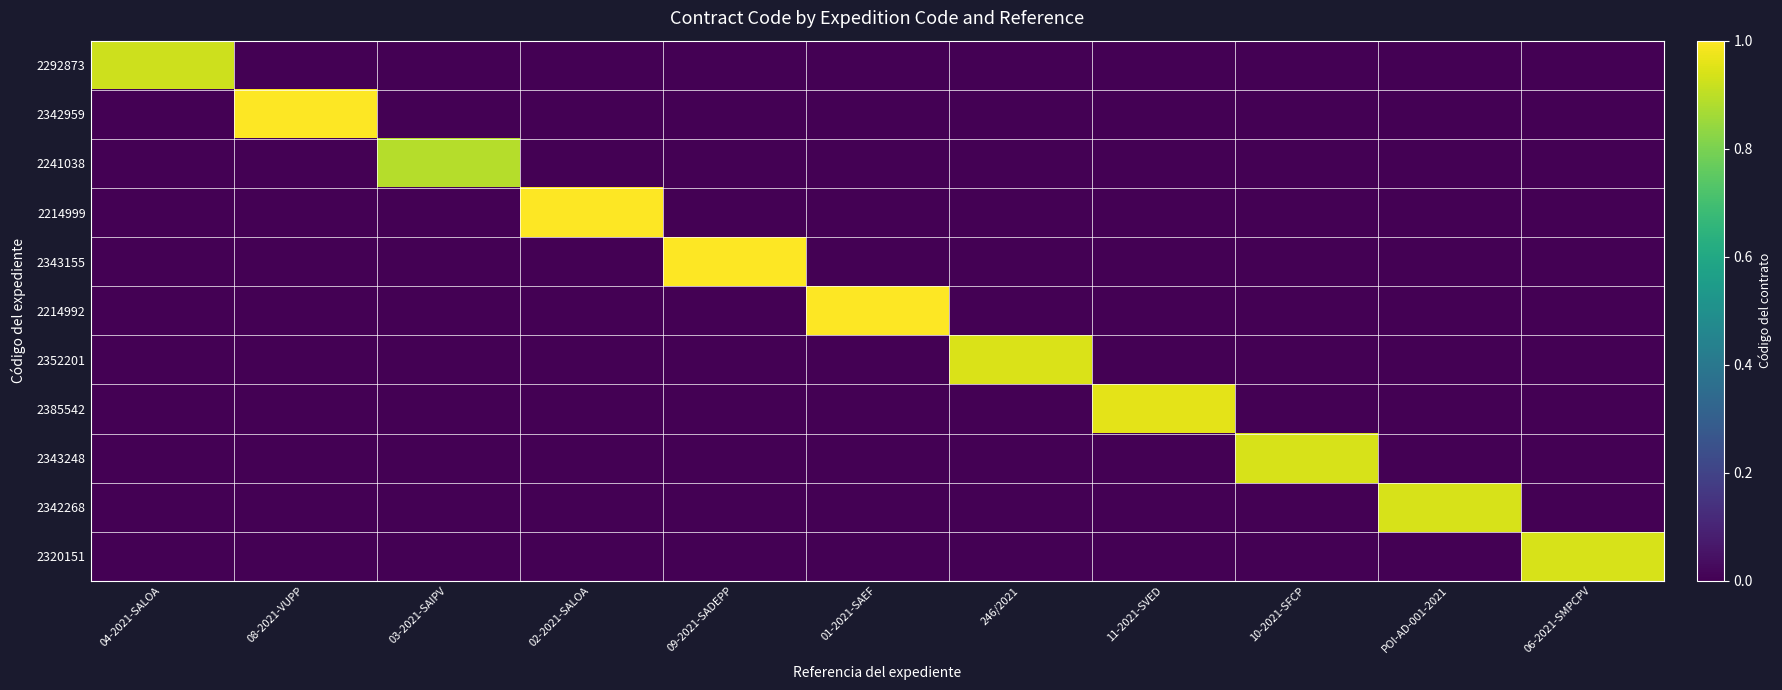

At which category is the sum across all series the highest?

09-2021-SADEPP